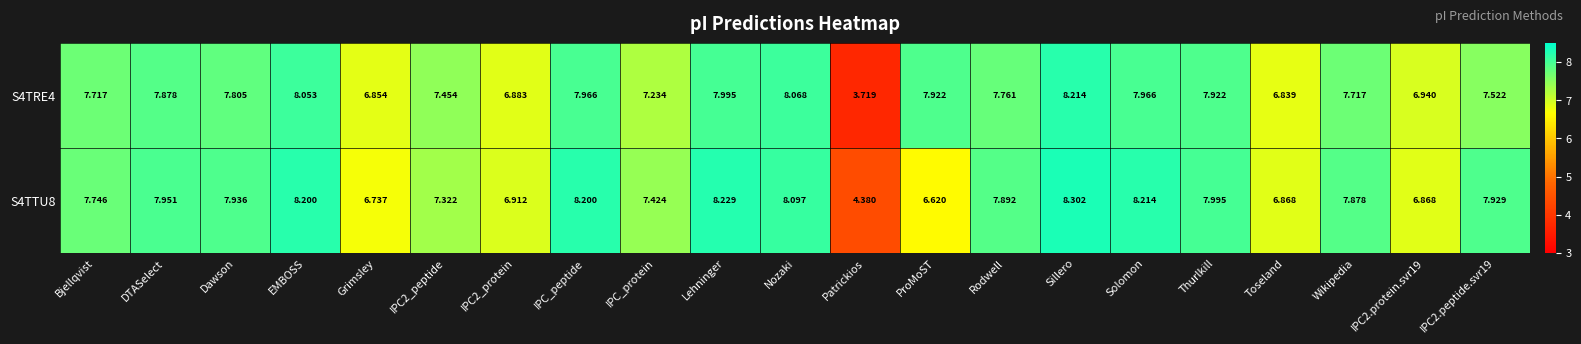

Rank the series by their average value, from lowest to highest.

S4TRE4, S4TTU8